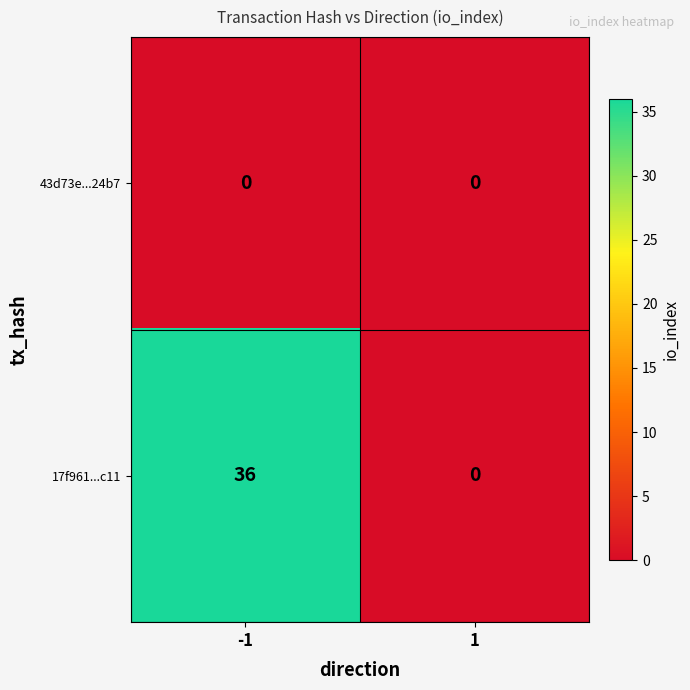

Is it true that 43d73e...24b7 equals 0 at -1?

True